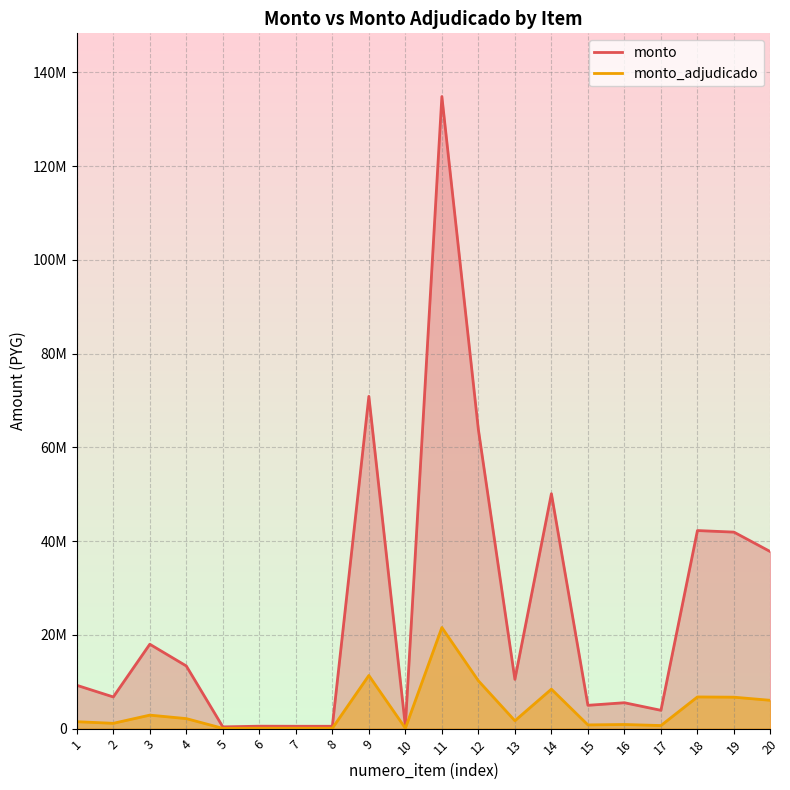

How many interior local peaks does the monto series have?

7